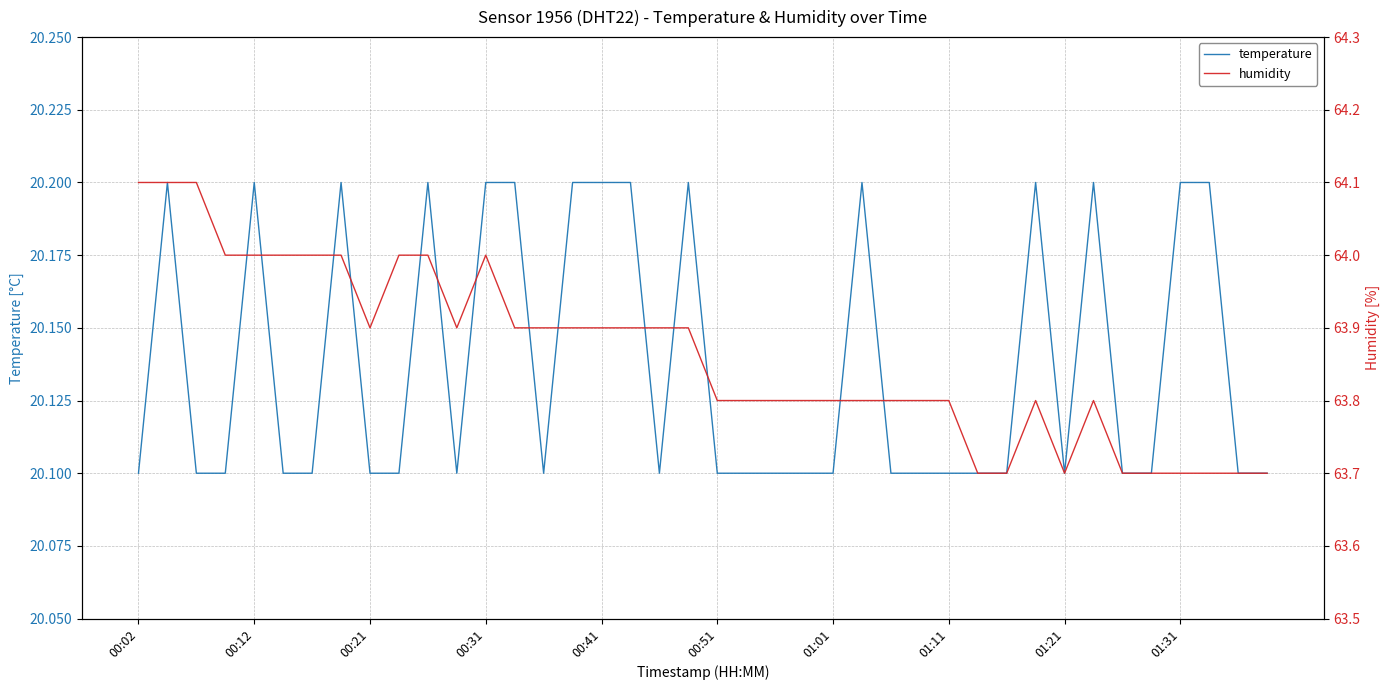

What is the value of the humidity point at the 7th from the left?

64.0